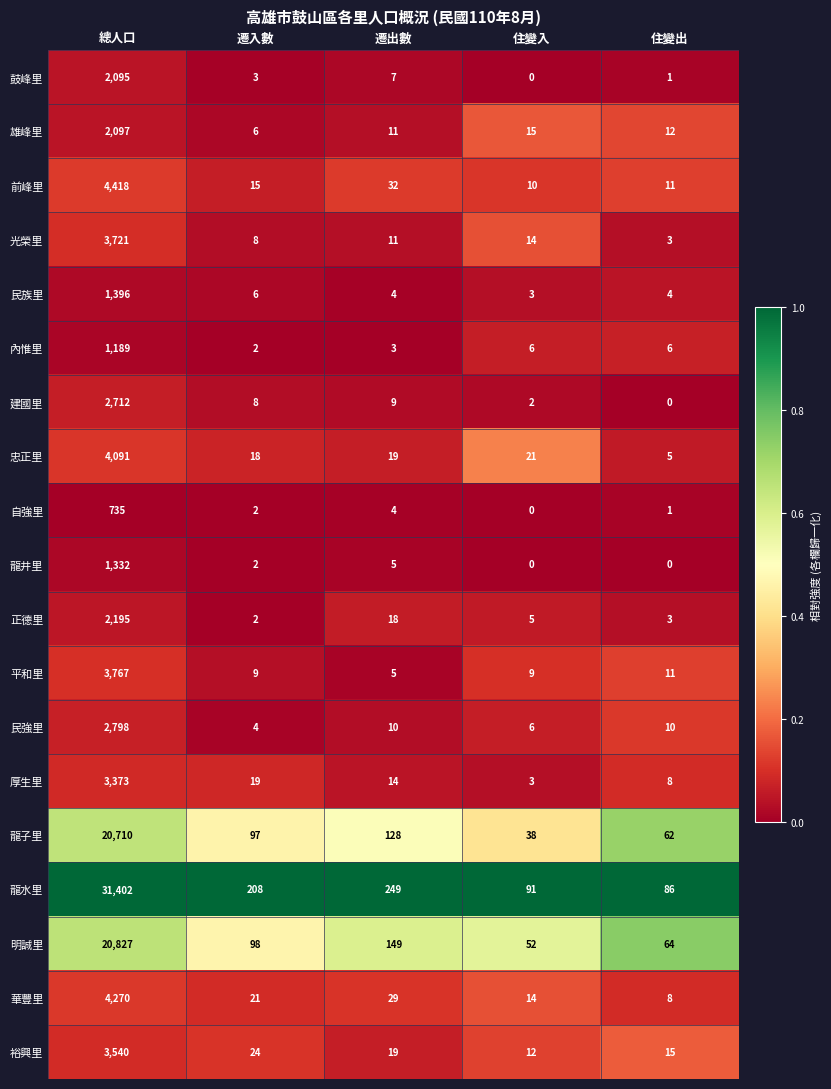

The 民族里 series shows 1396 at 總人口. True or false?

True